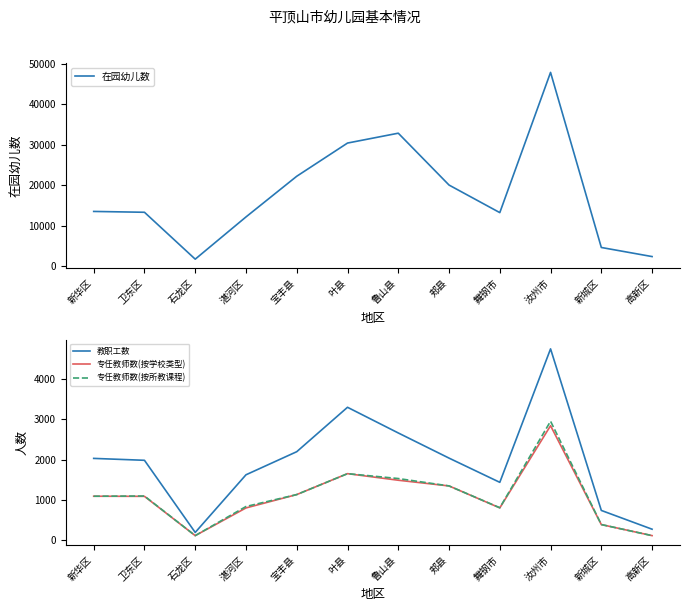

At which label does 专任教师数(按学校类型) first exceed 1094?

宝丰县